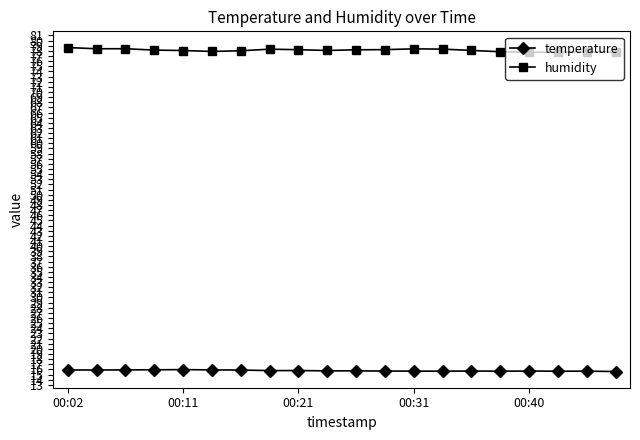

What is the difference between the maximum and minimum values in the temperature series?

0.4